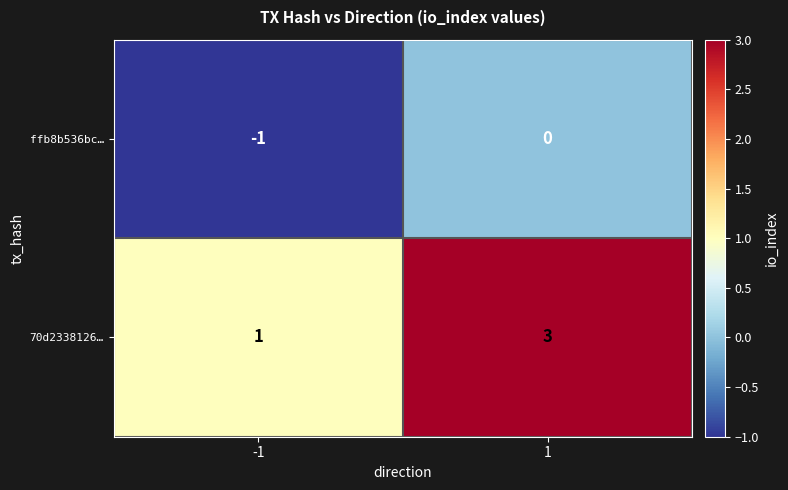

What is the spread (max minus min) of values at 1?

3